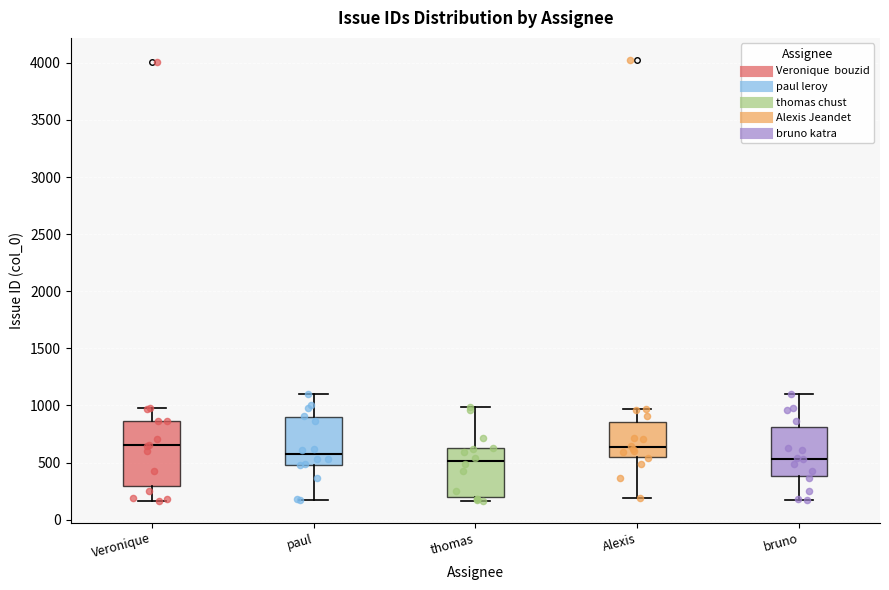

Reading left to right, read every box against the y-axis: the position of its median line, the range the box covers, and the ends of its whiskers. The values are not printed on the chart, so give them approximately, as read against the axis.

Veronique: median 650, box 300 to 850, whiskers 150 to 1000
paul: median 550, box 500 to 900, whiskers 200 to 1100
thomas: median 500, box 200 to 600, whiskers 150 to 1000
Alexis: median 650, box 550 to 850, whiskers 200 to 950
bruno: median 550, box 400 to 800, whiskers 200 to 1100